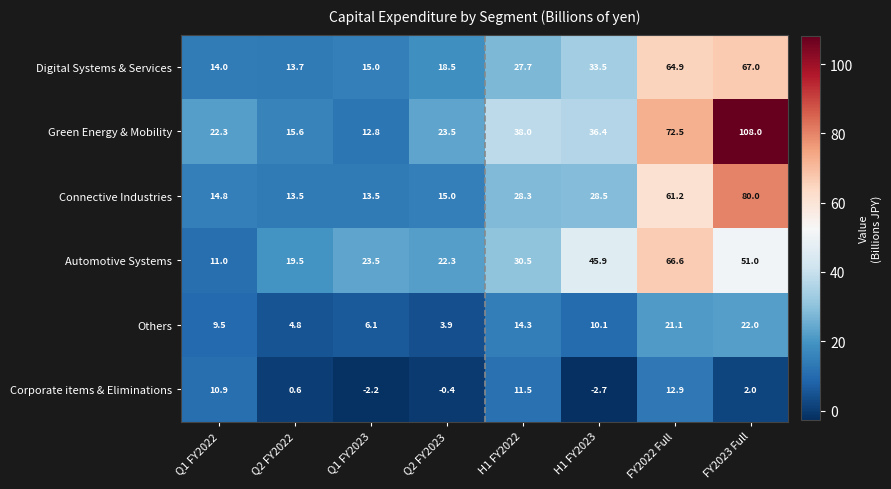

Rank the series at Q2 FY2023 from lowest to highest value.

Corporate items & Eliminations, Others, Connective Industries, Digital Systems & Services, Automotive Systems, Green Energy & Mobility